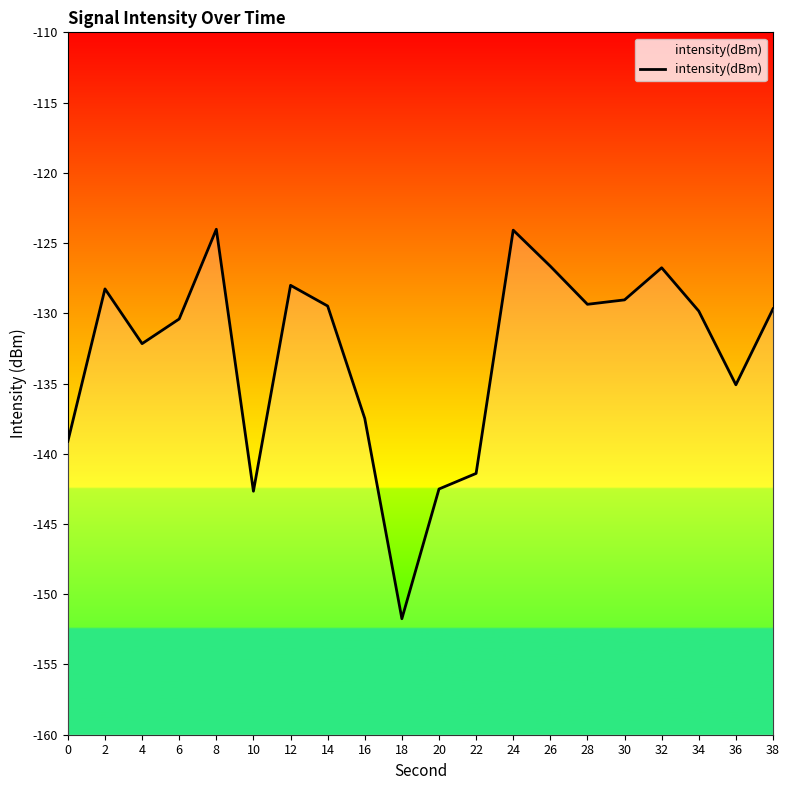

How many series are shown in this chart?

1